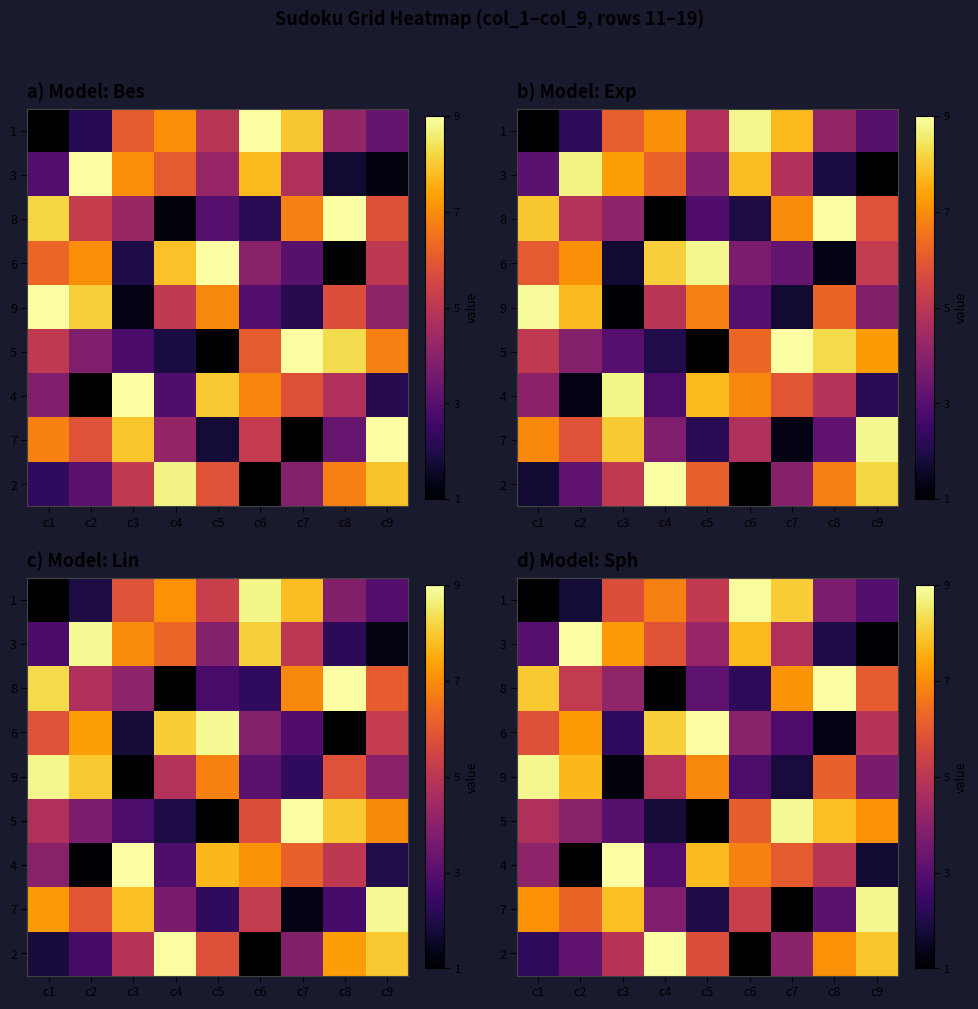

What is the sum of all row_8 values?

45.2